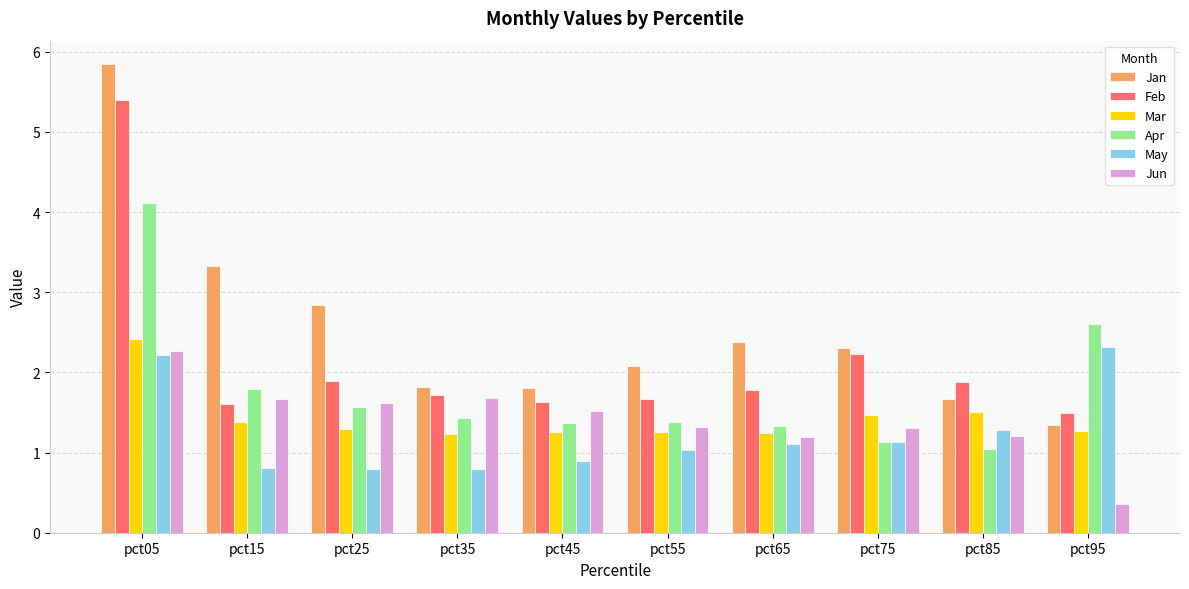

Which series has the largest total across all categories?

Jan